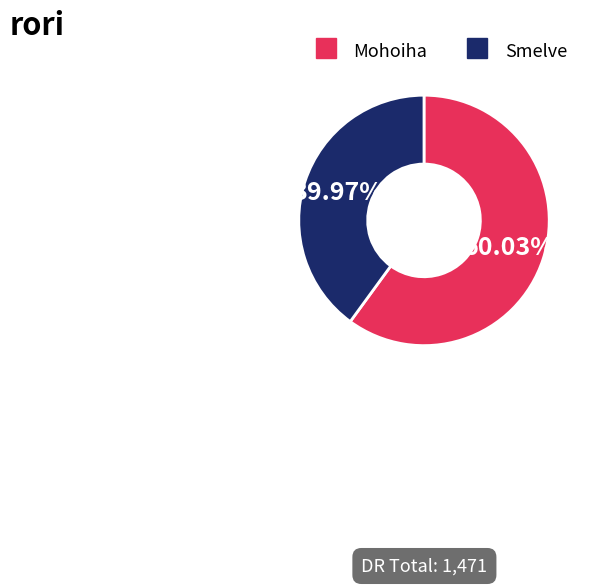

Do Mohoiha and Smelve together represent more than half of the pie?

Yes